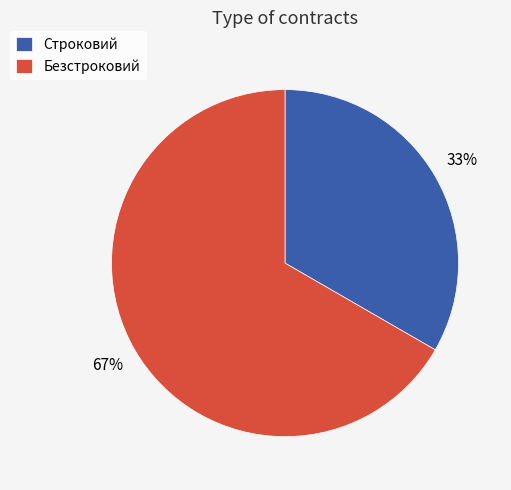

To the nearest percent, what portion does Строковий represent?

33%